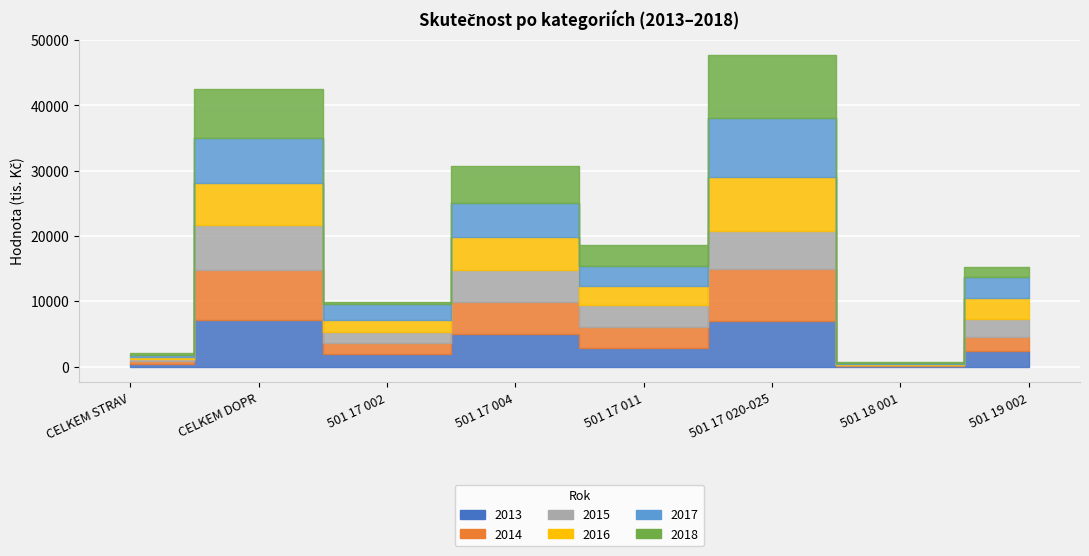

What is the spread (max minus min) of values at 501 19 002?

1748.8